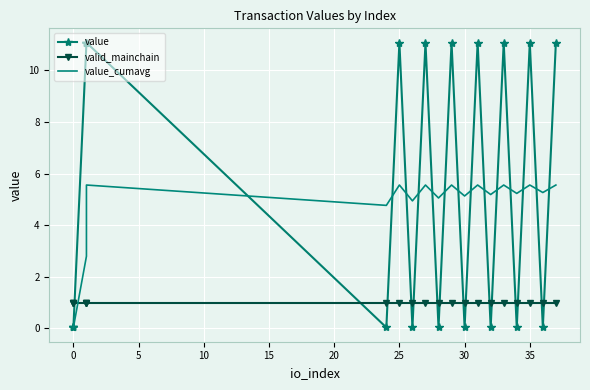

How many distinct data groups are displayed?

3